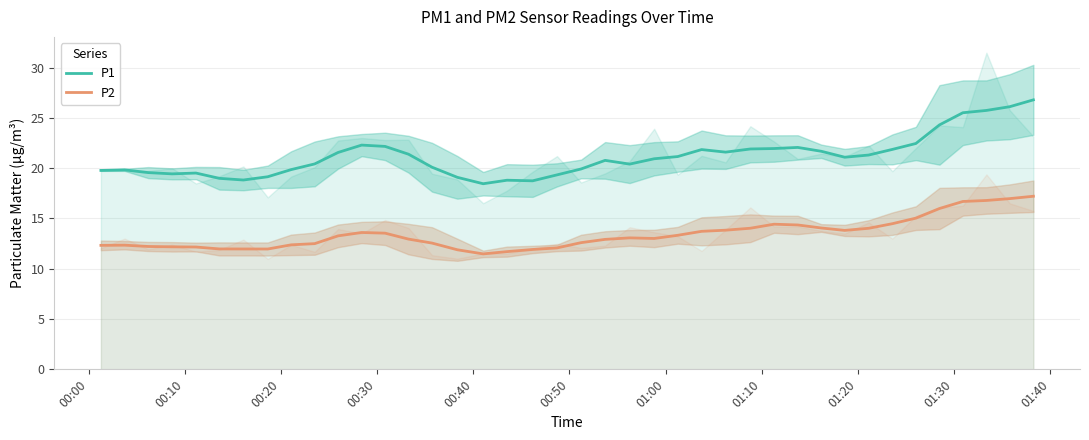

What is the maximum value for P1?

26.8